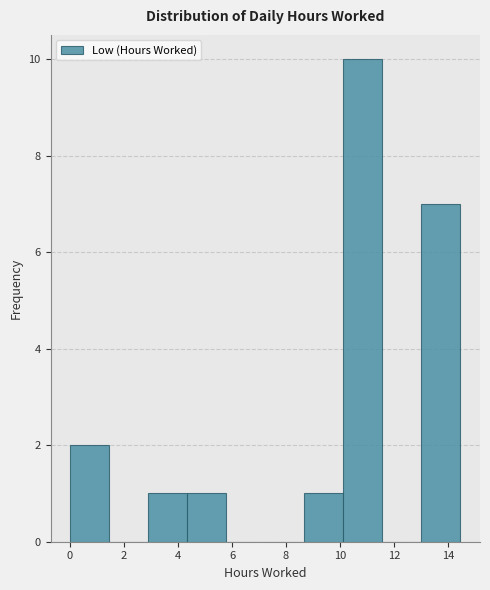

Reading left to right, transcribe this chart: for each bar, give the range it covers on the x-axis and its height. Neither the bar edges nor the heights are printed on the chart, so give them approximately, as read against the axes.

0.0 to 1.4: 2
1.4 to 2.8: 0
2.8 to 4.4: 1
4.4 to 5.8: 1
5.8 to 7.2: 0
7.2 to 8.6: 0
8.6 to 10.2: 1
10.2 to 11.6: 10
11.6 to 13.0: 0
13.0 to 14.4: 7